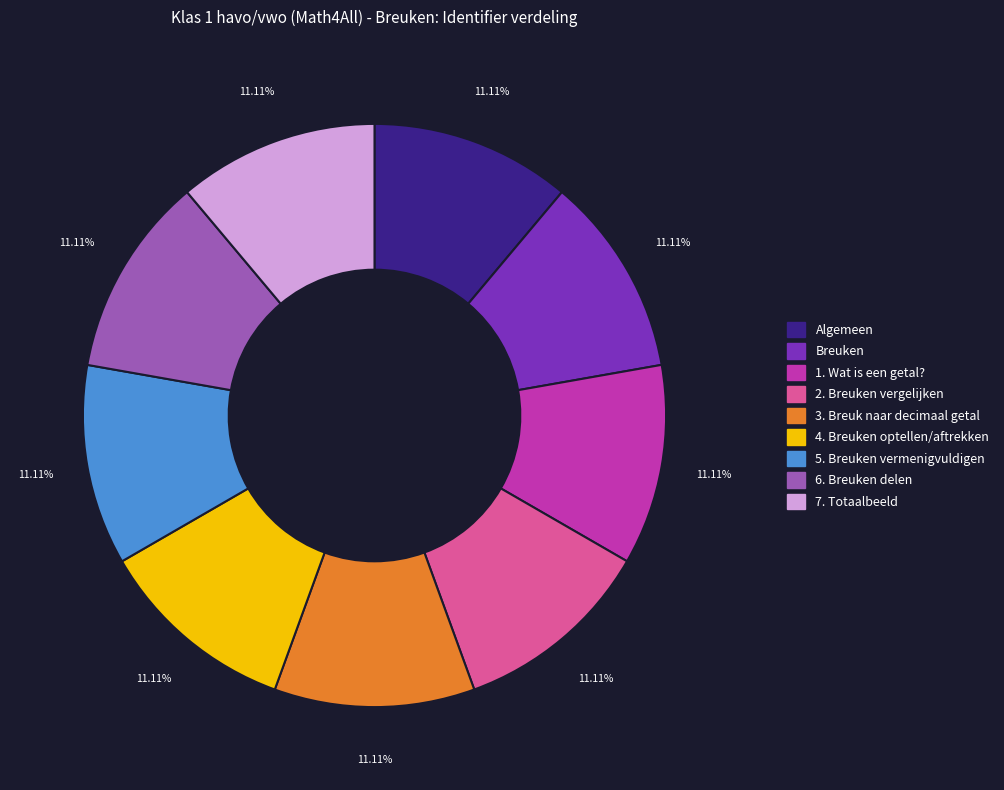

How many slices are in this pie chart?

9